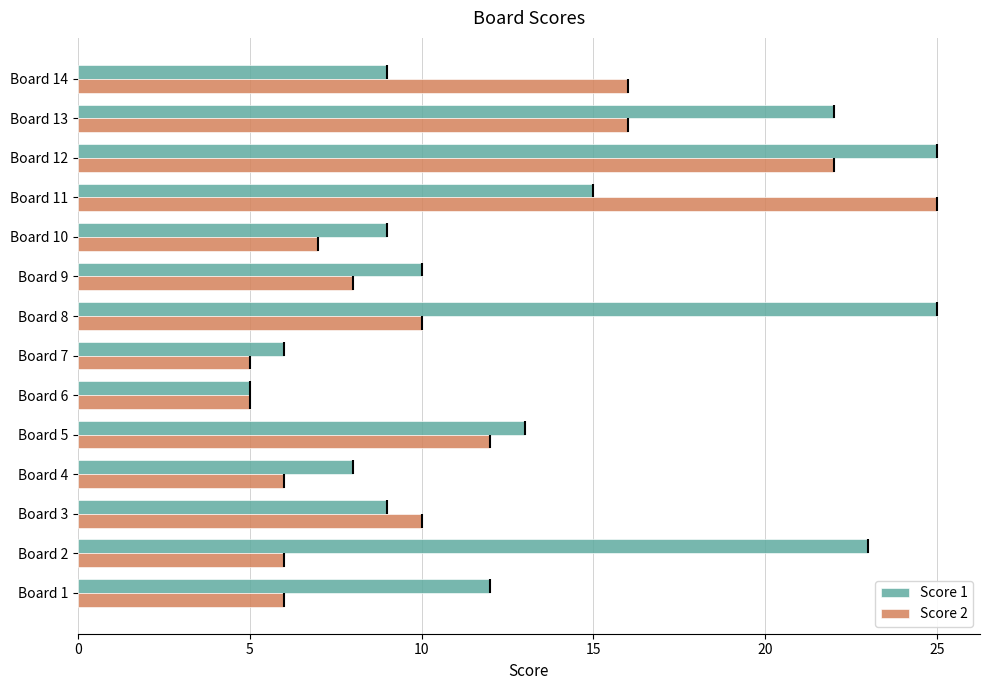

Is it true that Score 1 equals 6 at Board 7?

True